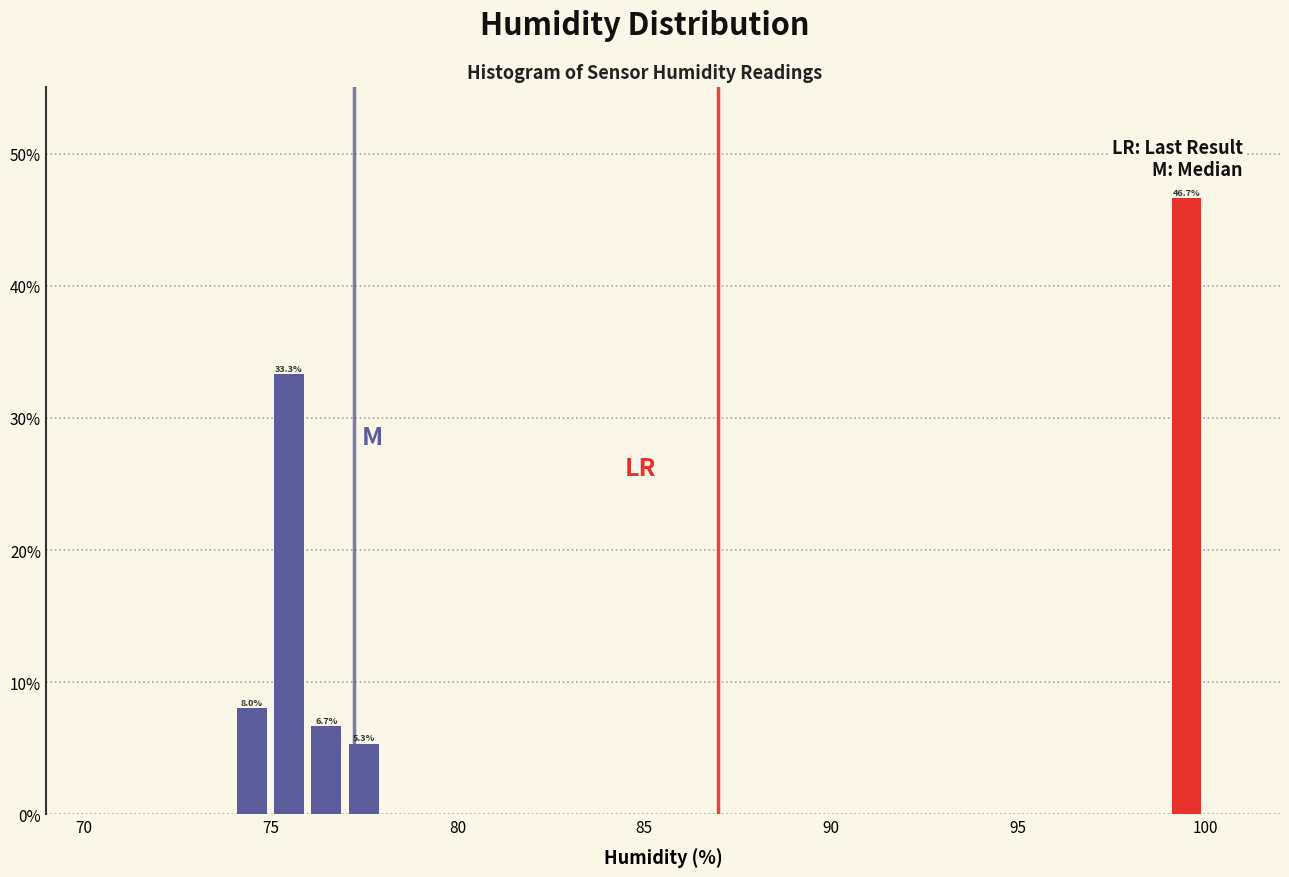

Around what value on the x-axis is the tallest bar? Give the approximate position of its centre, as read against the axis.

99.5